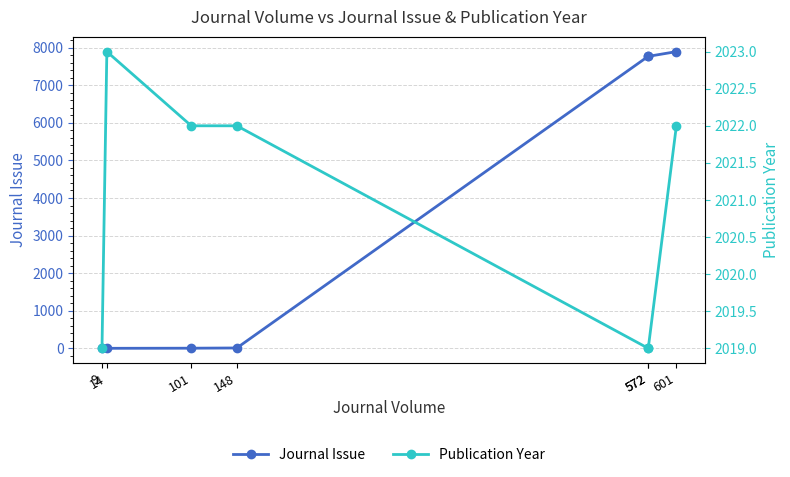

After their last crossing, which series has the higher values: Publication Year or Journal Issue?

Journal Issue